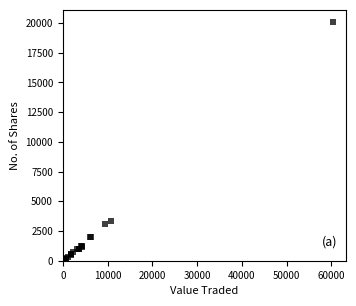

What Y value in the scatter plot is closest to 10052?

3372